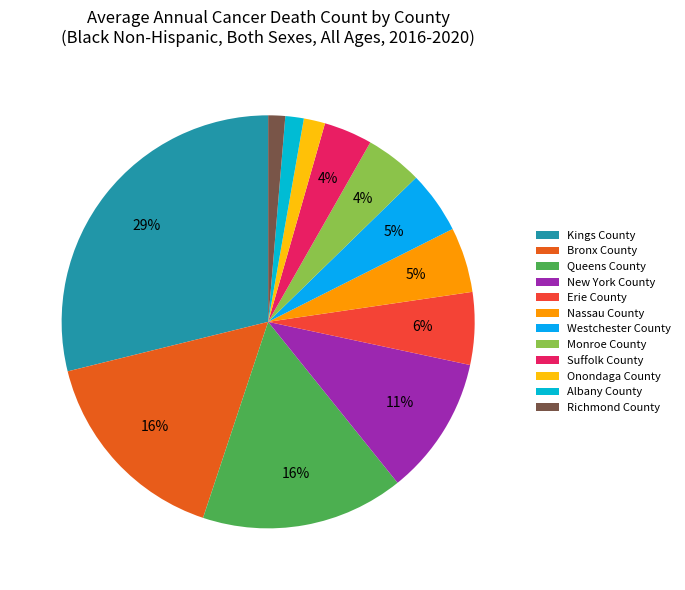

The Kings County slice represents 29% of the pie. True or false?

True